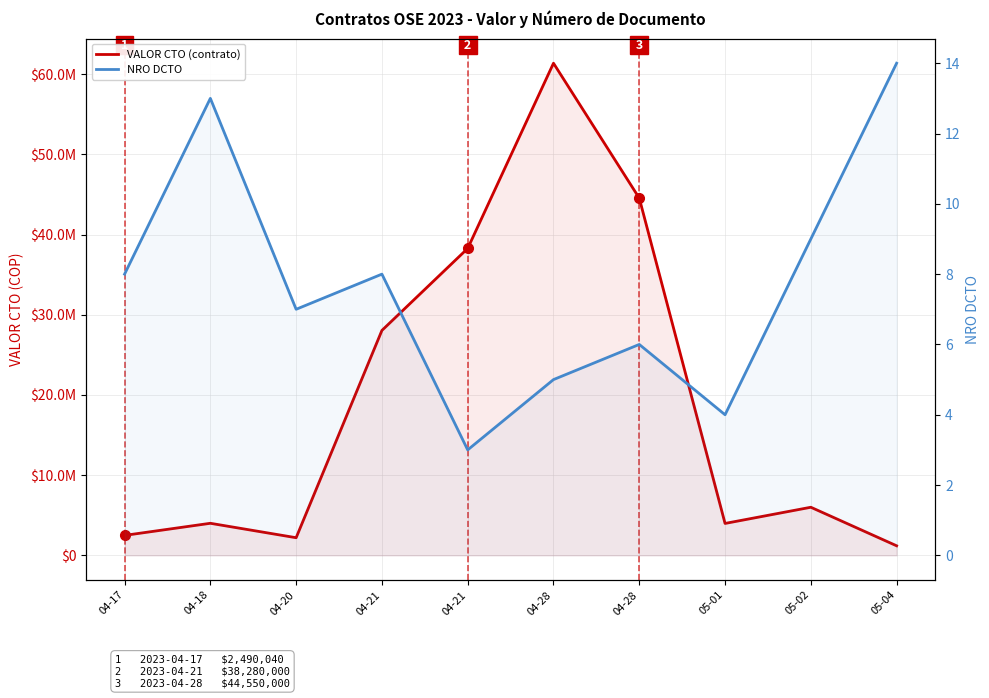

At which category is the sum across all series the highest?

04-28